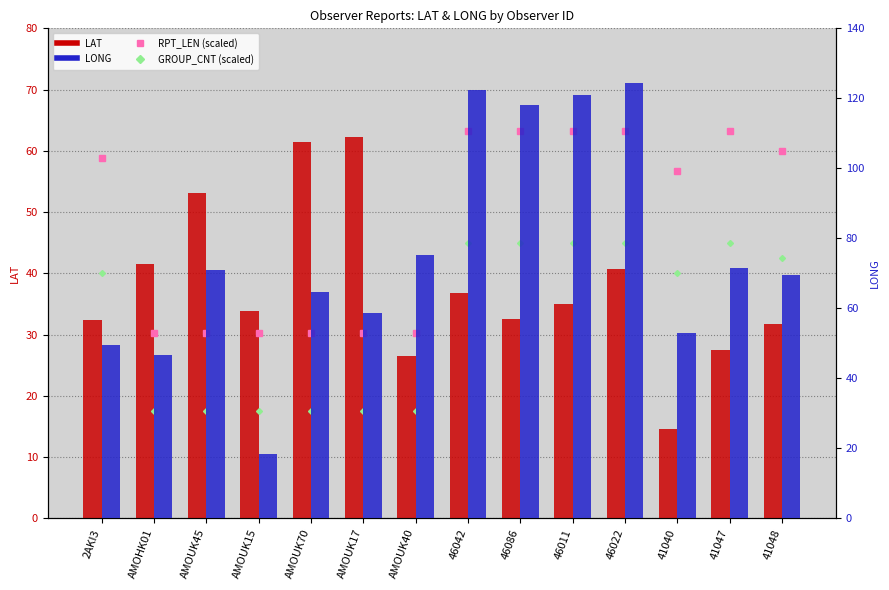

At which label does LAT reach its peak?

AMOUK17